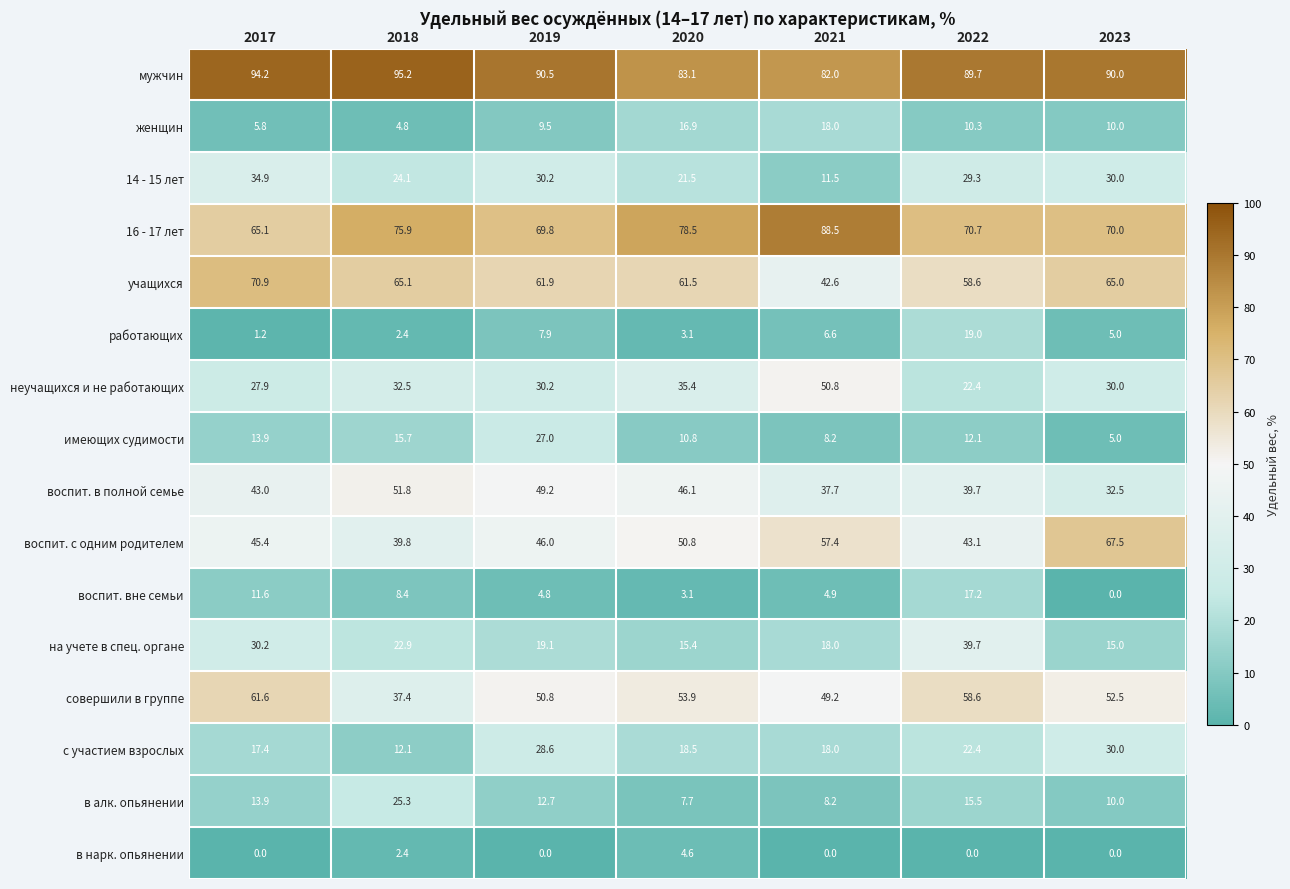

List the series in order of their peak value, highest first.

мужчин, 16 - 17 лет, учащихся, воспит. с одним родителем, совершили в группе, воспит. в полной семье, неучащихся и не работающих, на учете в спец. органе, 14 - 15 лет, с участием взрослых, имеющих судимости, в алк. опьянении, работающих, женщин, воспит. вне семьи, в нарк. опьянении